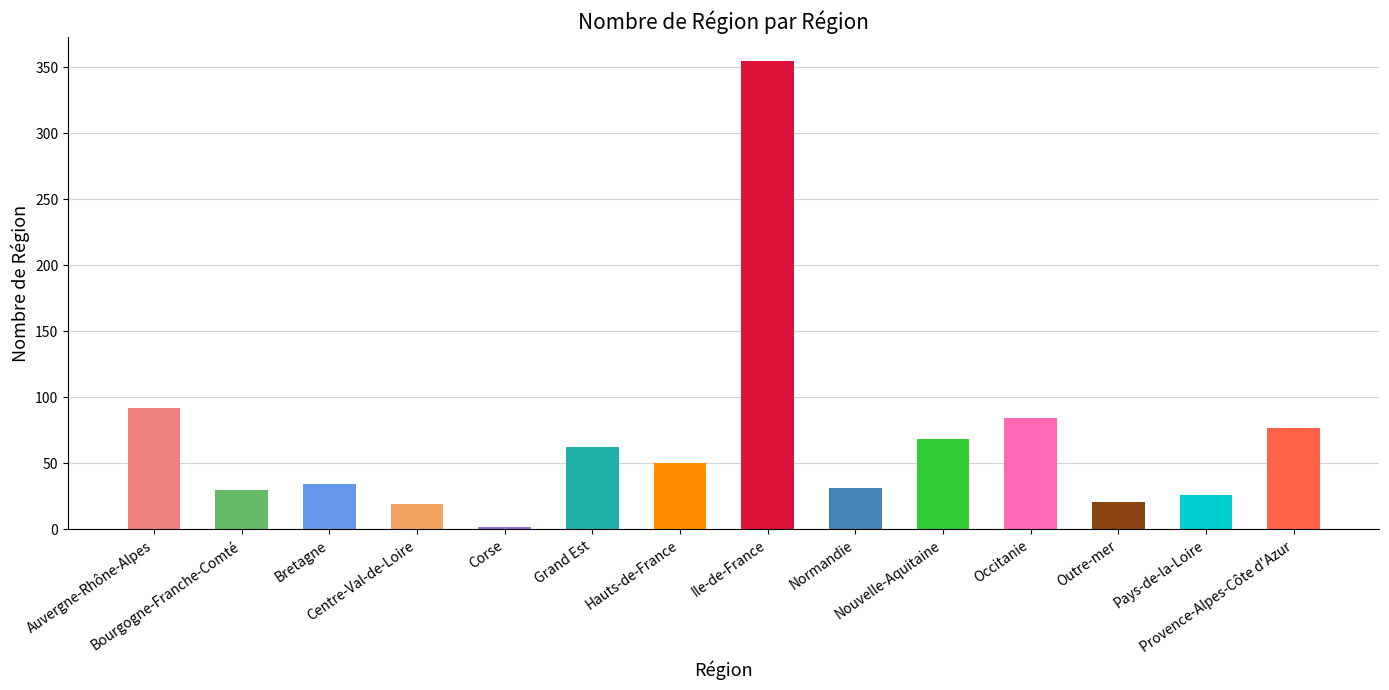

The chart shows a value of 19 at Centre-Val-de-Loire. True or false?

True